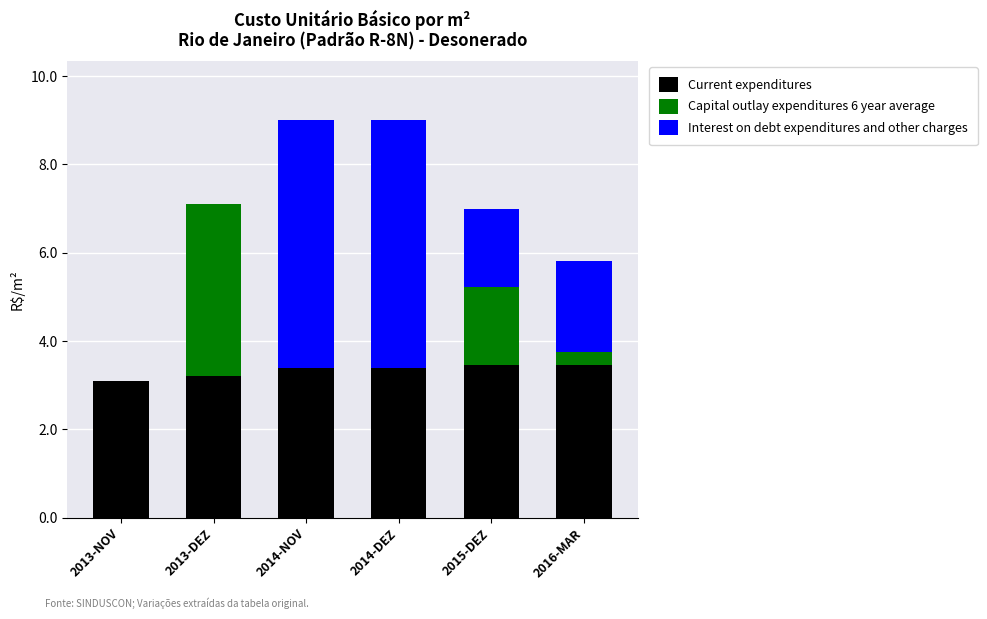

The value of Current expenditures at 2014-NOV is 4.7. True or false?

False